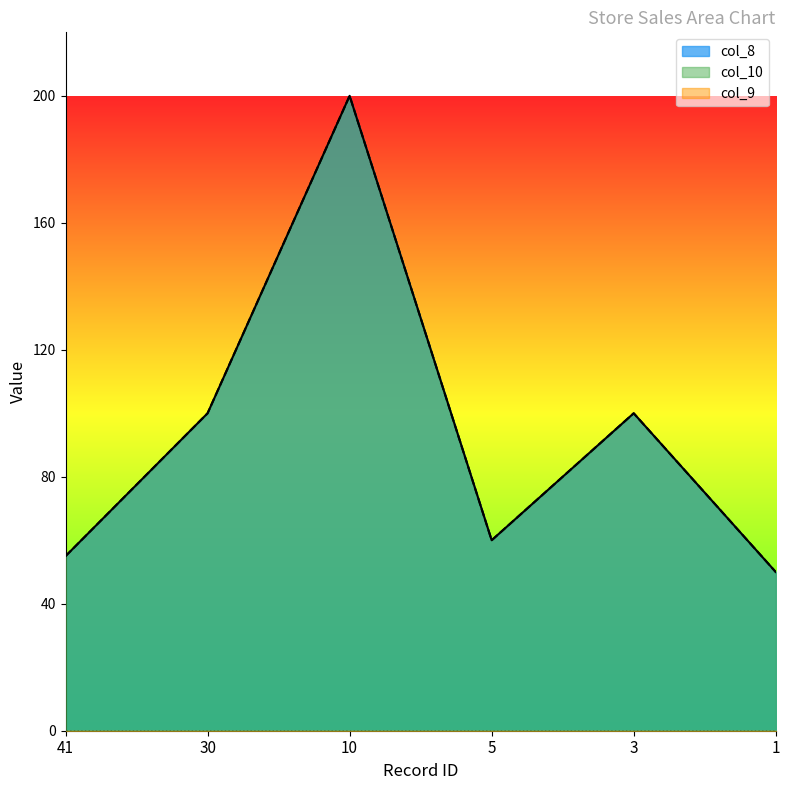

At which label does col_8 first exceed 100?

10